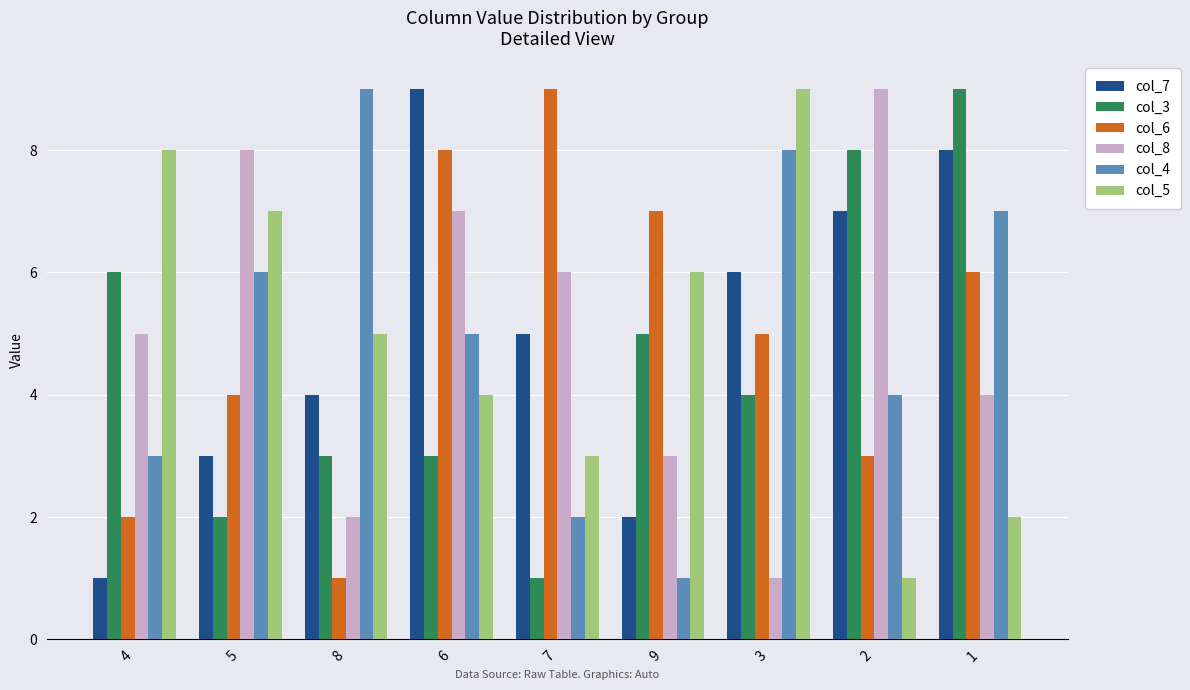

What is the value of the col_5 bar at the 8th from the left?

1